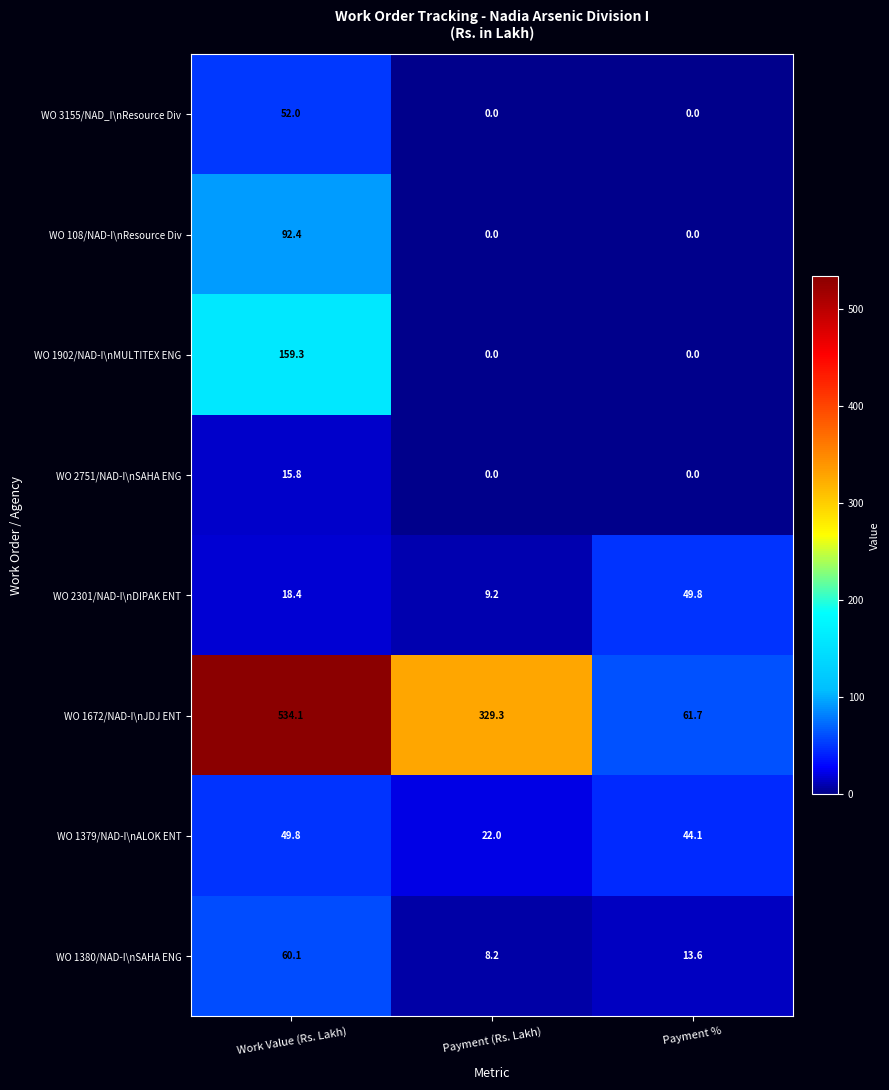

At which category is the sum across all series the highest?

Work Value (Rs. Lakh)